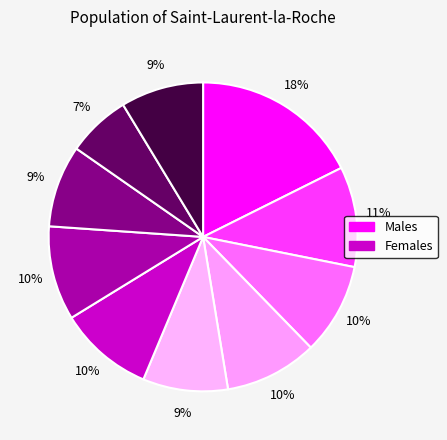

How many slices are in this pie chart?

10